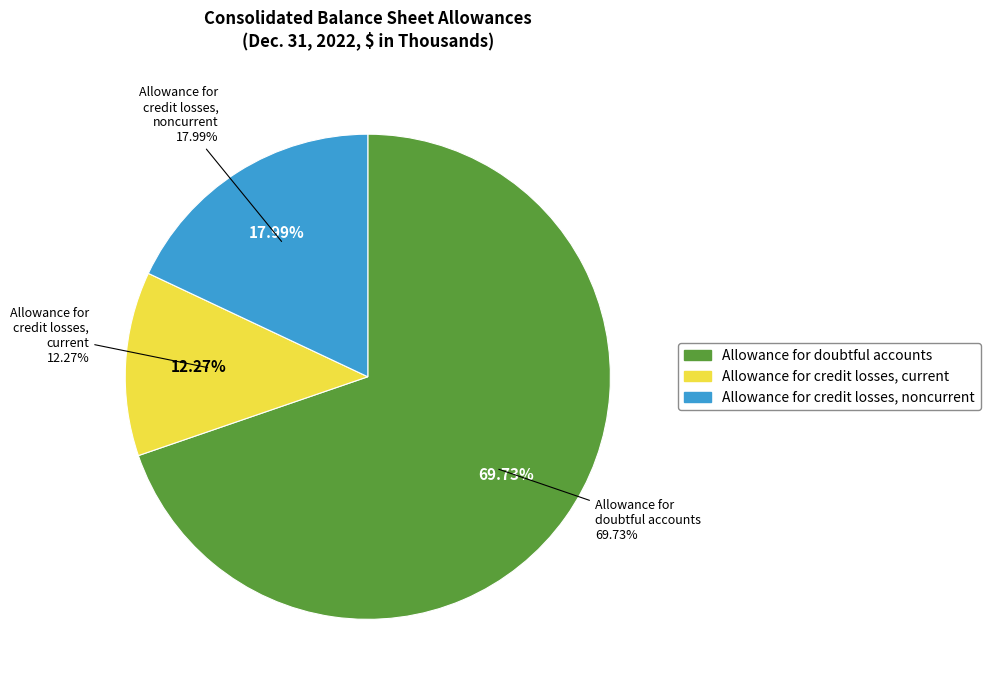

Does Allowance for credit losses, noncurrent represent more than half of the total?

No